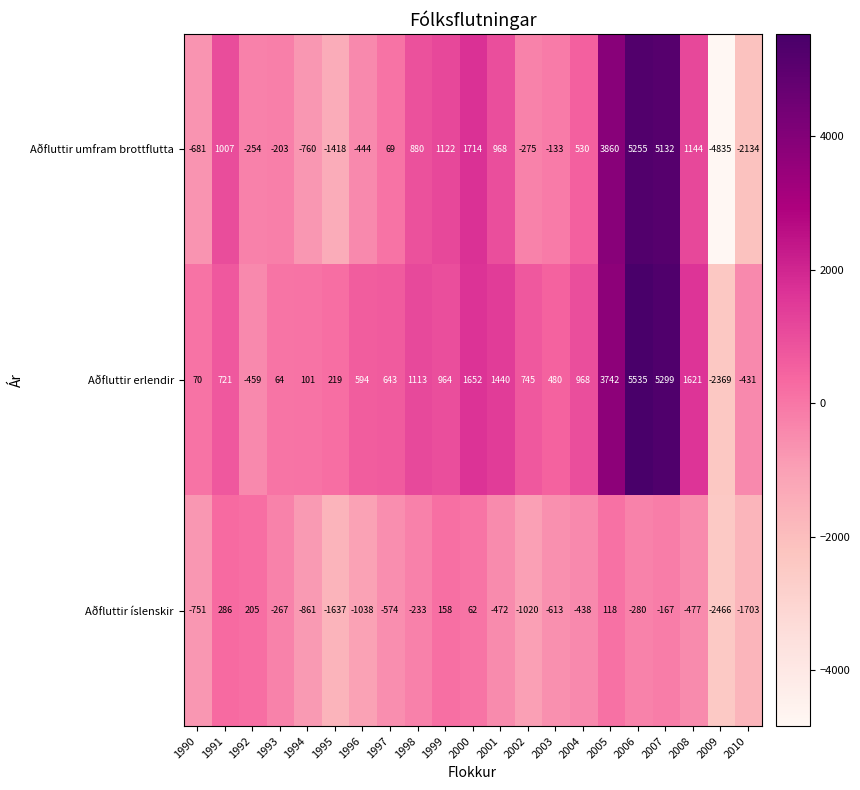

What is the difference between the Aðfluttir umfram brottflutta values at 2001 and 2007?

4164